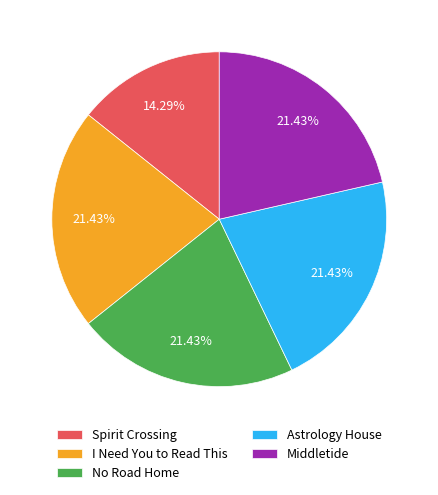

How many segments does this pie chart have?

5